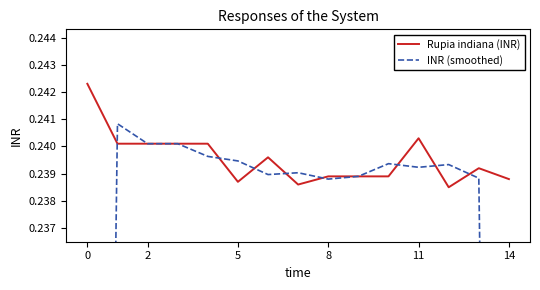

Which series has the largest range (max minus min)?

INR (smoothed)